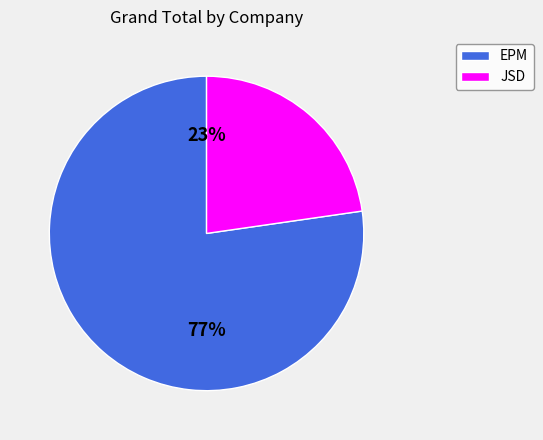

Is it true that 11 is 1% of the pie?

True